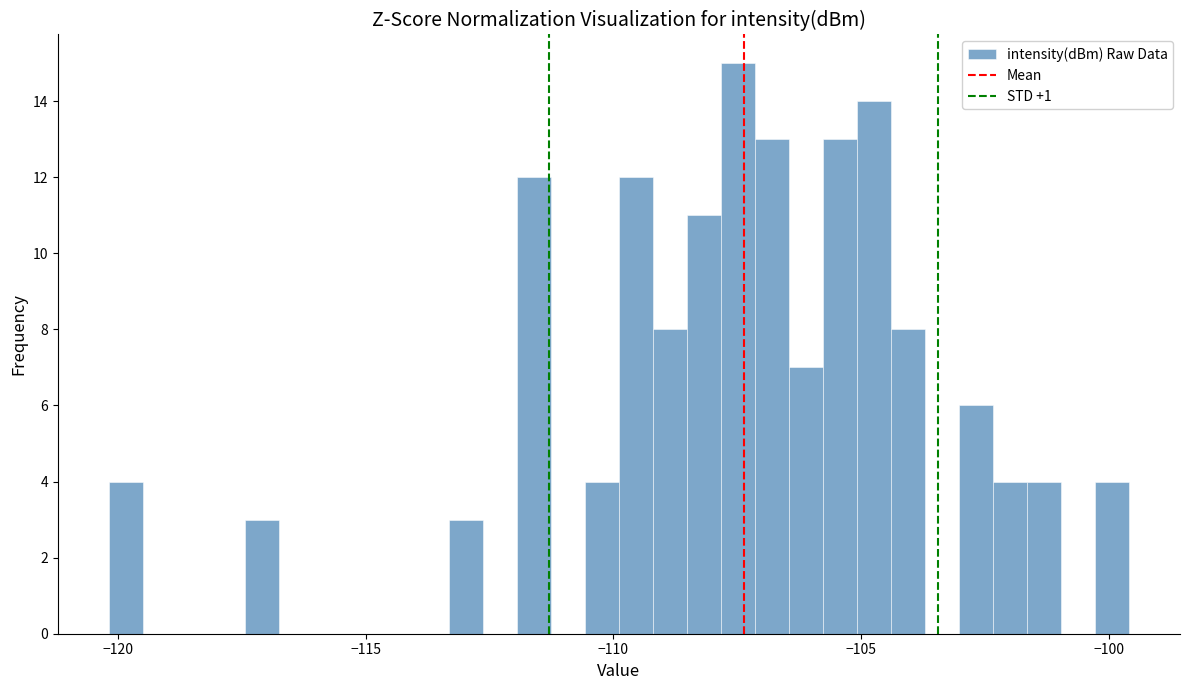

Around what value on the x-axis is the tallest bar? Give the approximate position of its centre, as read against the axis.

-107.5